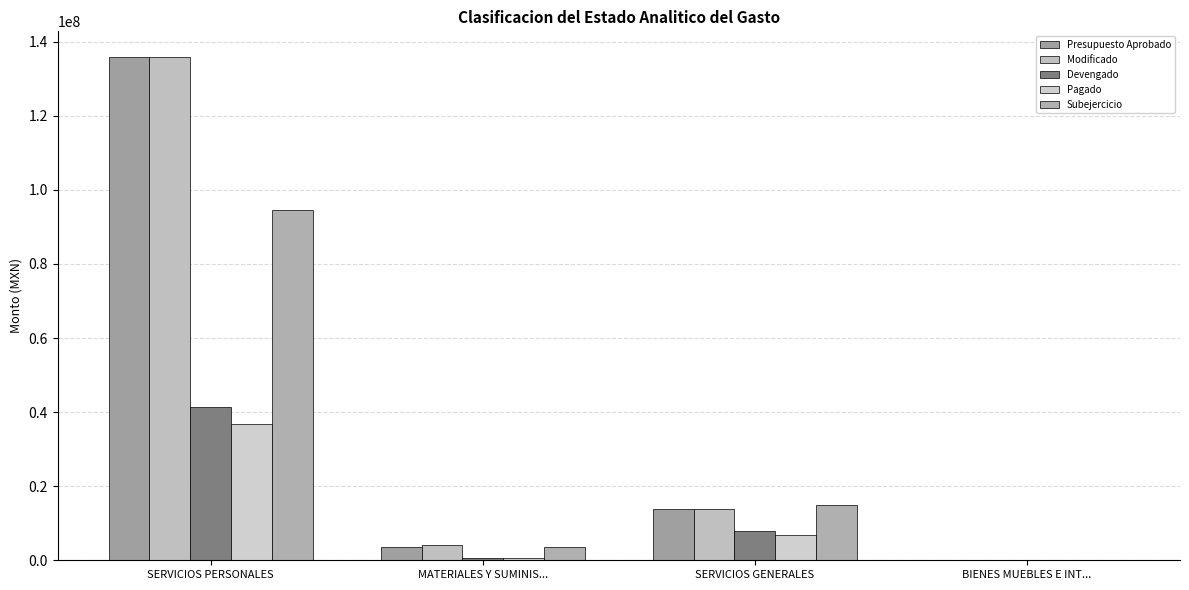

How many values in Subejercicio are above zero?

3